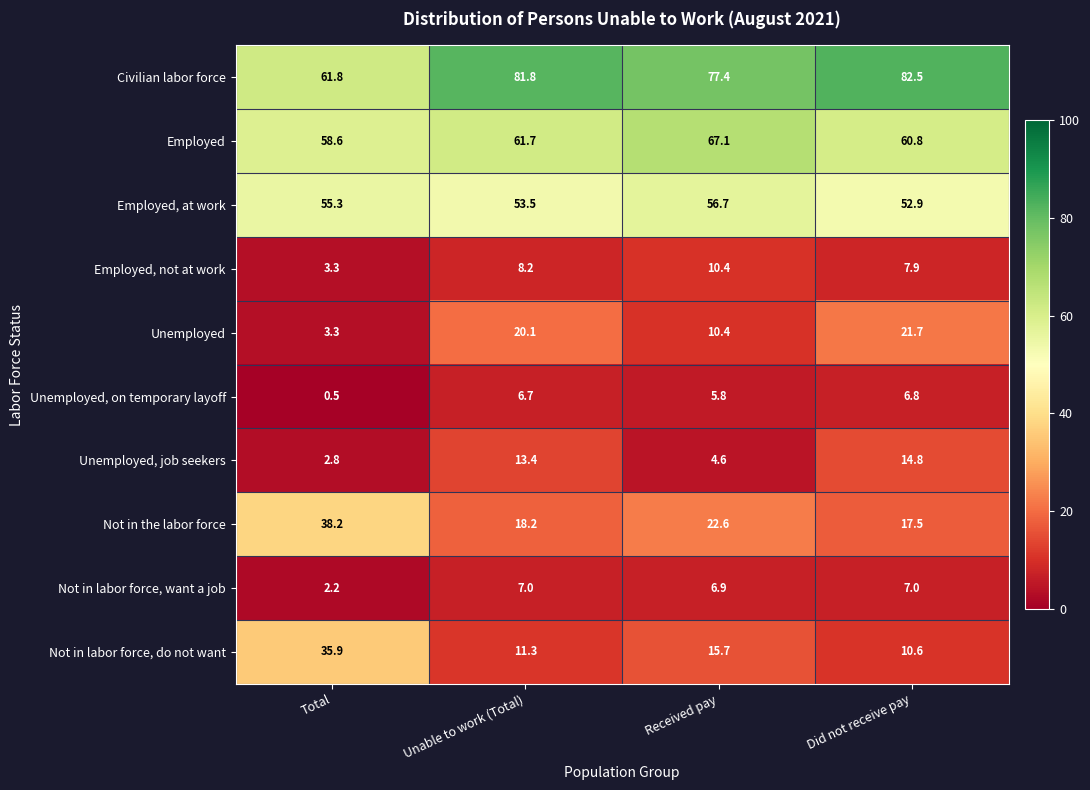

Where is Employed, not at work nearest to the value 6?

Did not receive pay